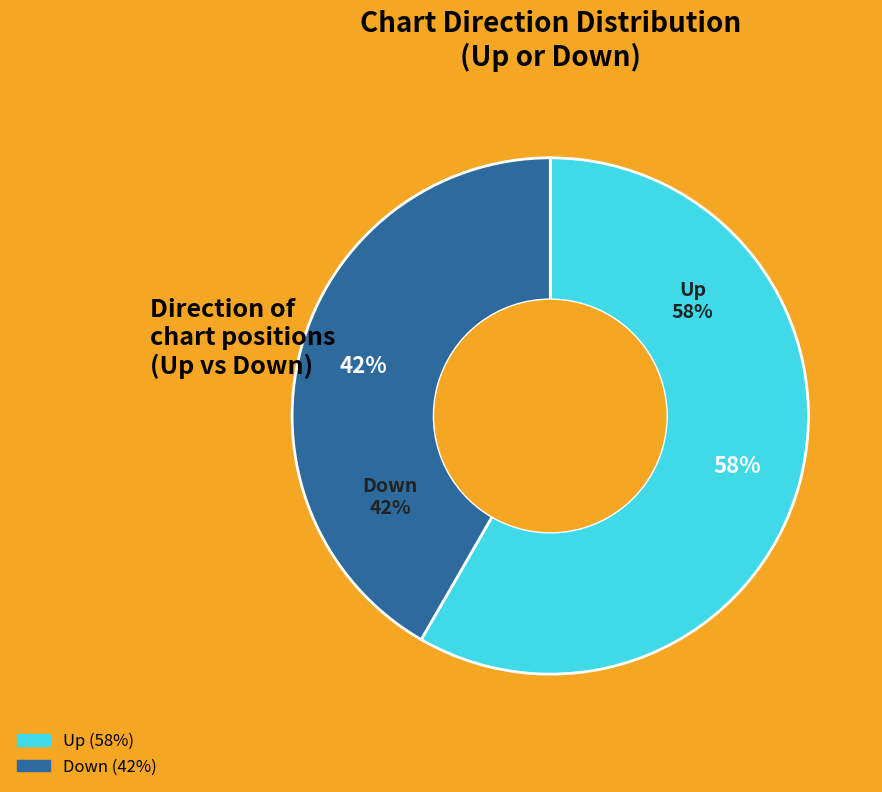

To the nearest percent, what percentage of the pie is down?

42%